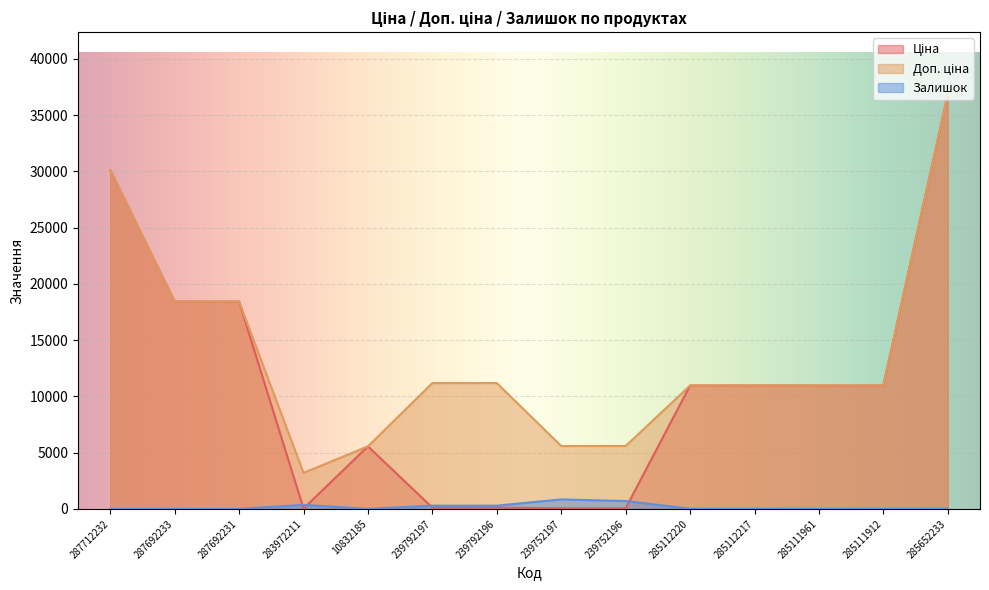

Which category has the highest value across all series?

285652233